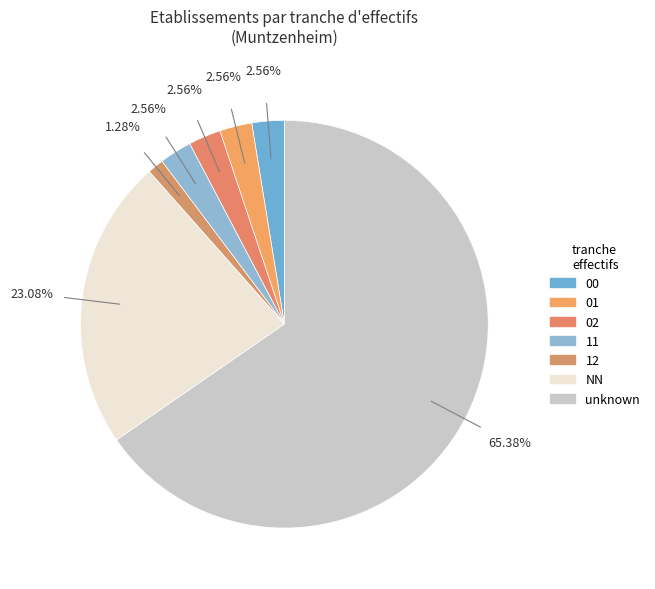

Count the number of slices in the pie.

7